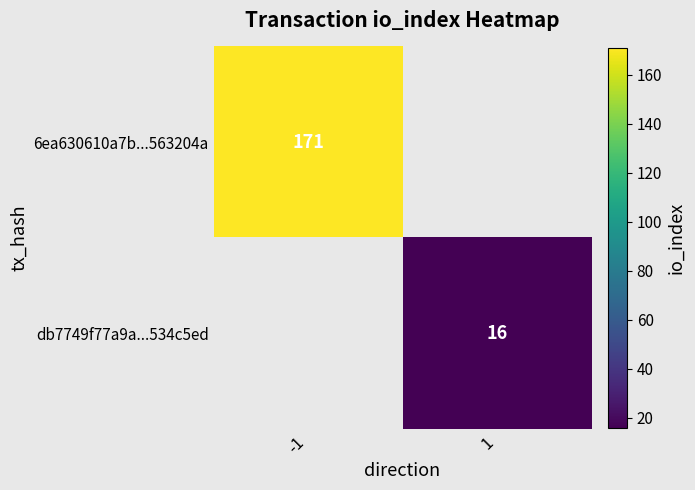

Is it true that 6ea630610a7b...563204a equals 171 at -1?

True